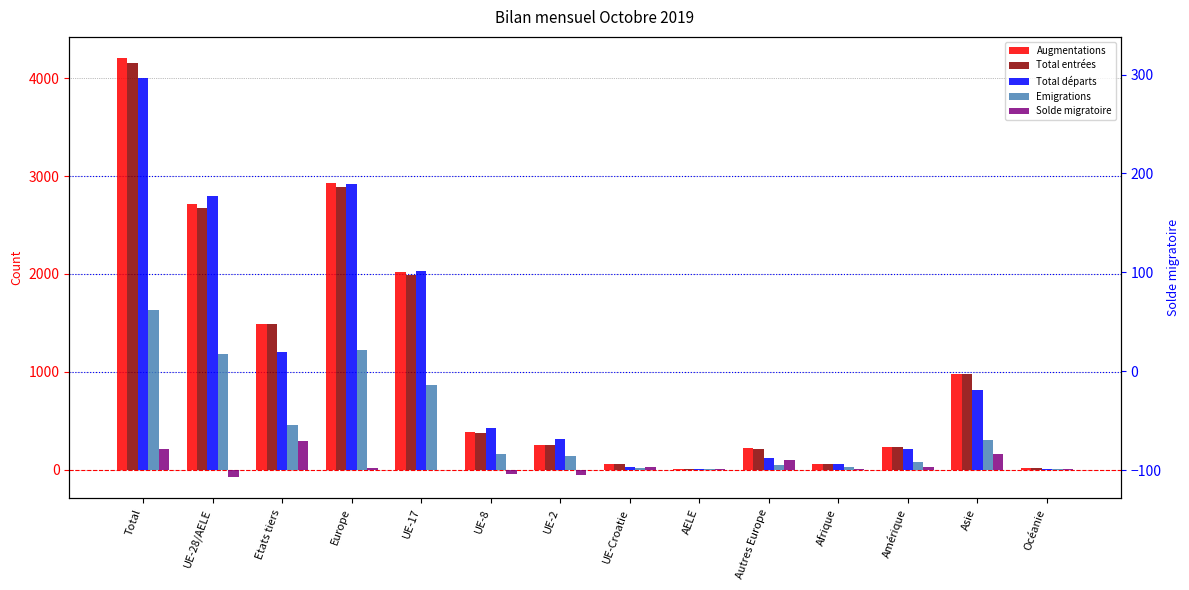

Is the value of Augmentations at Total greater than the value of Total entrées at UE-8?

Yes